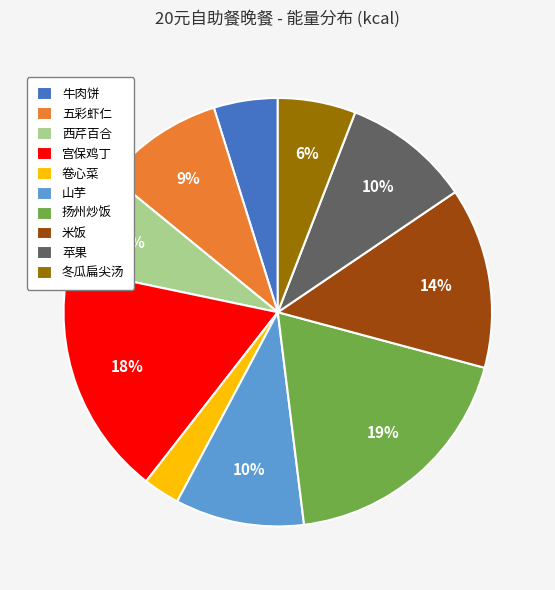

Is it true that 西芹百合 is 8% of the pie?

True